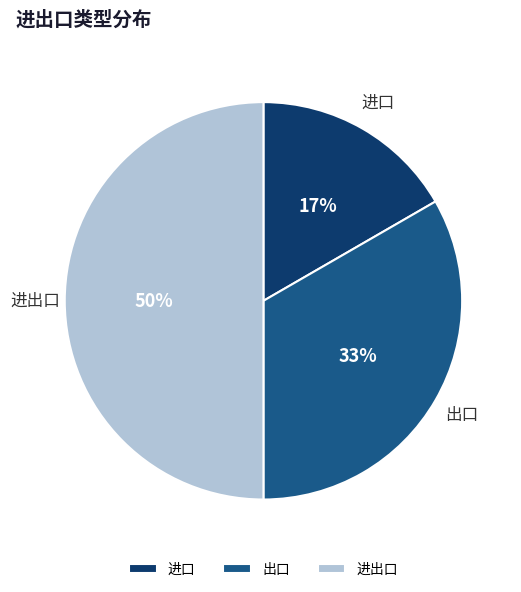

What is the largest slice in the pie chart?

进出口